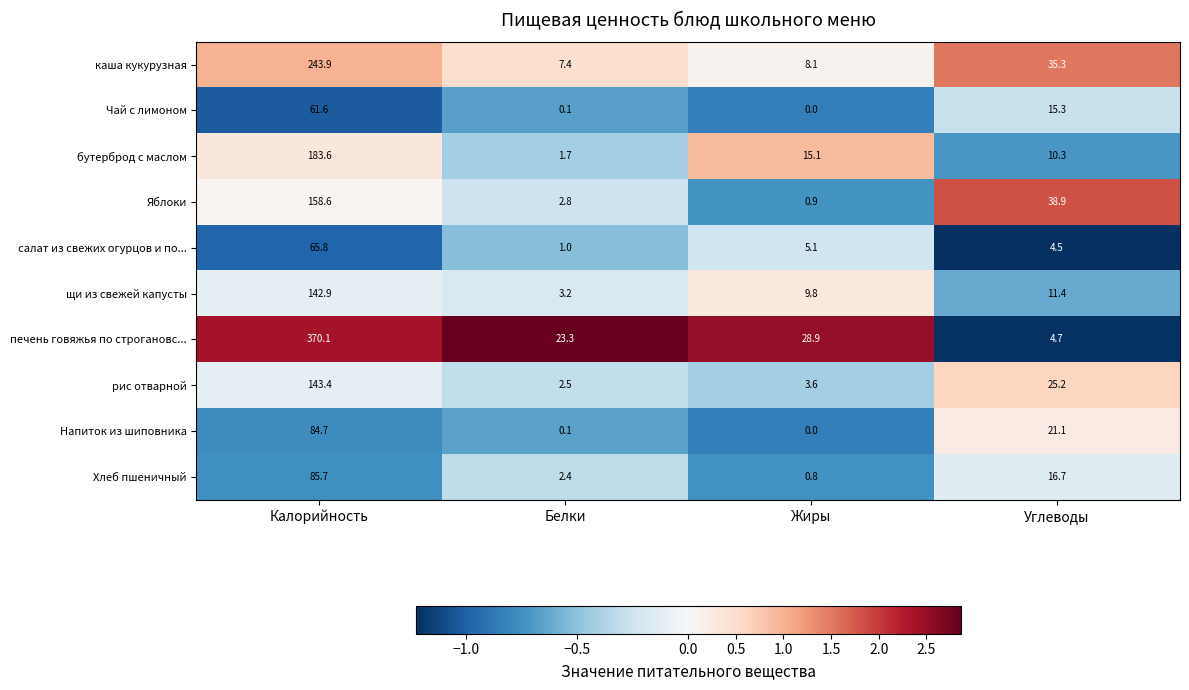

What is the maximum value shown in the chart?

370.1